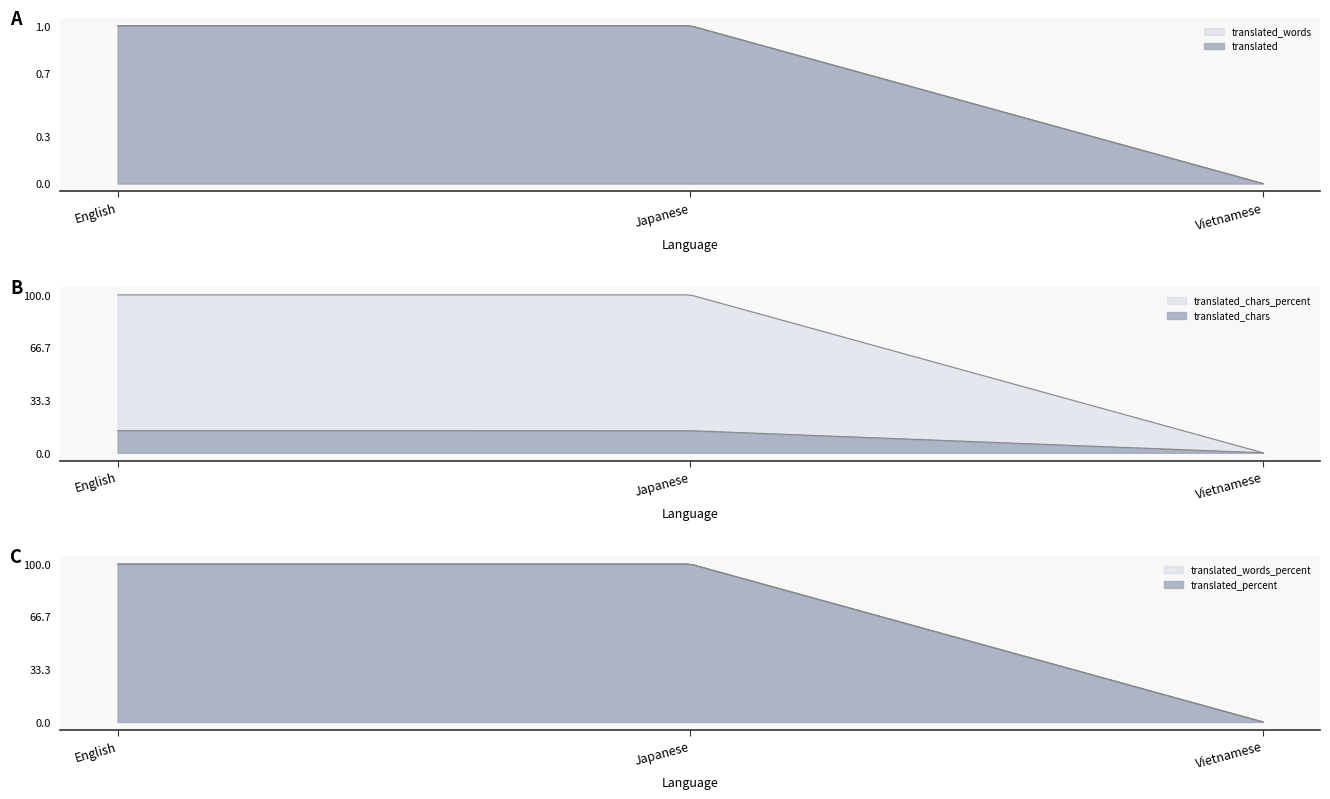

The value of translated_chars at English is 22. True or false?

False